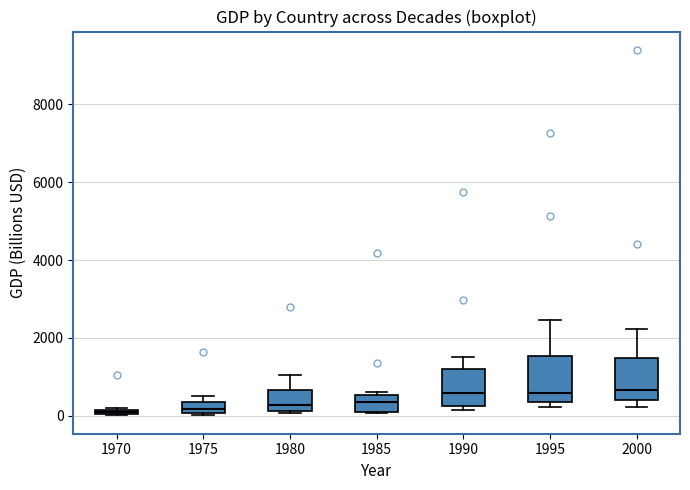

Where is the lower edge of the box at x = 1970 on the y-axis? The values are not printed on the chart, so give them approximately, as read against the axis.

0